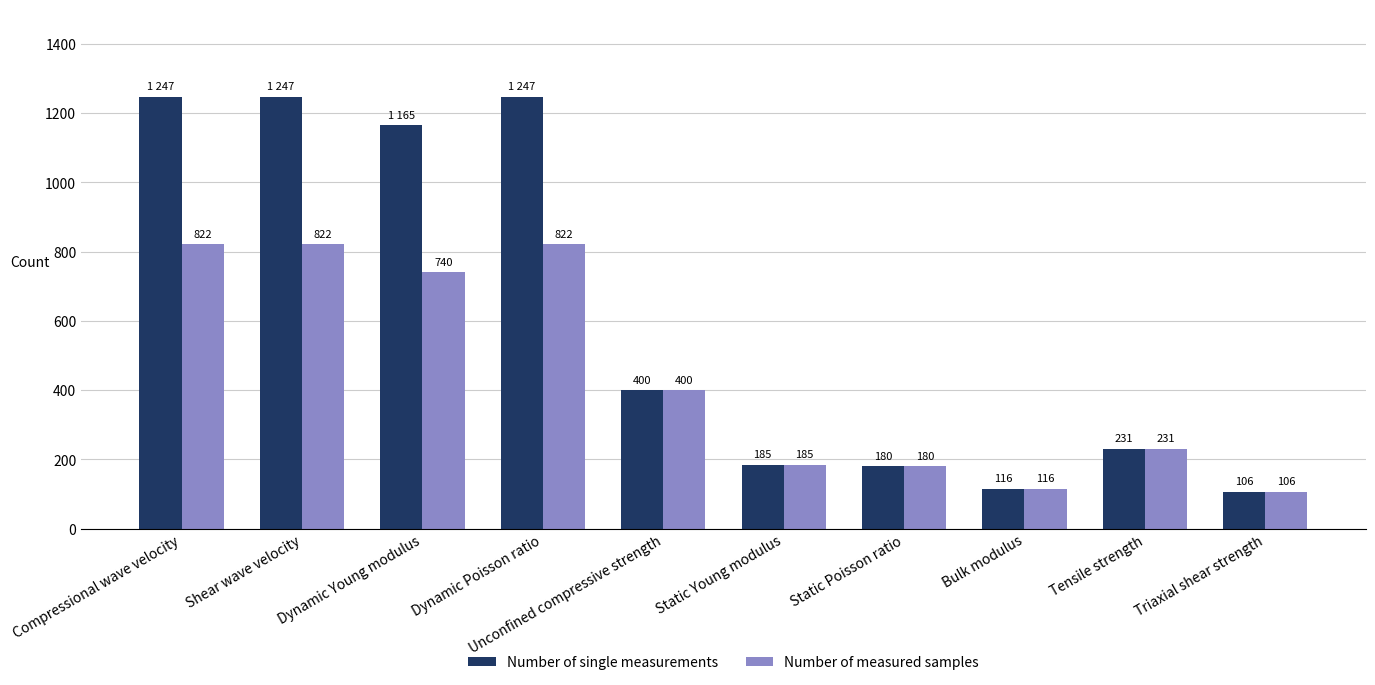

Reading left to right, list all the values displayed in this chart.

Number of single measurements: 1247	1247	1165	1247	400	185	180	116	231	106
Number of measured samples: 822	822	740	822	400	185	180	116	231	106